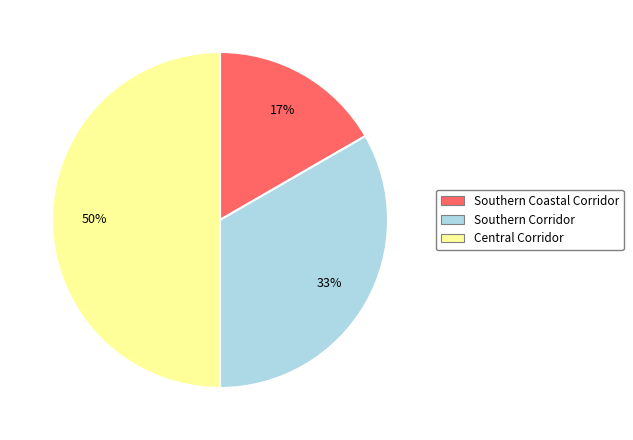

How many slices are in this pie chart?

3